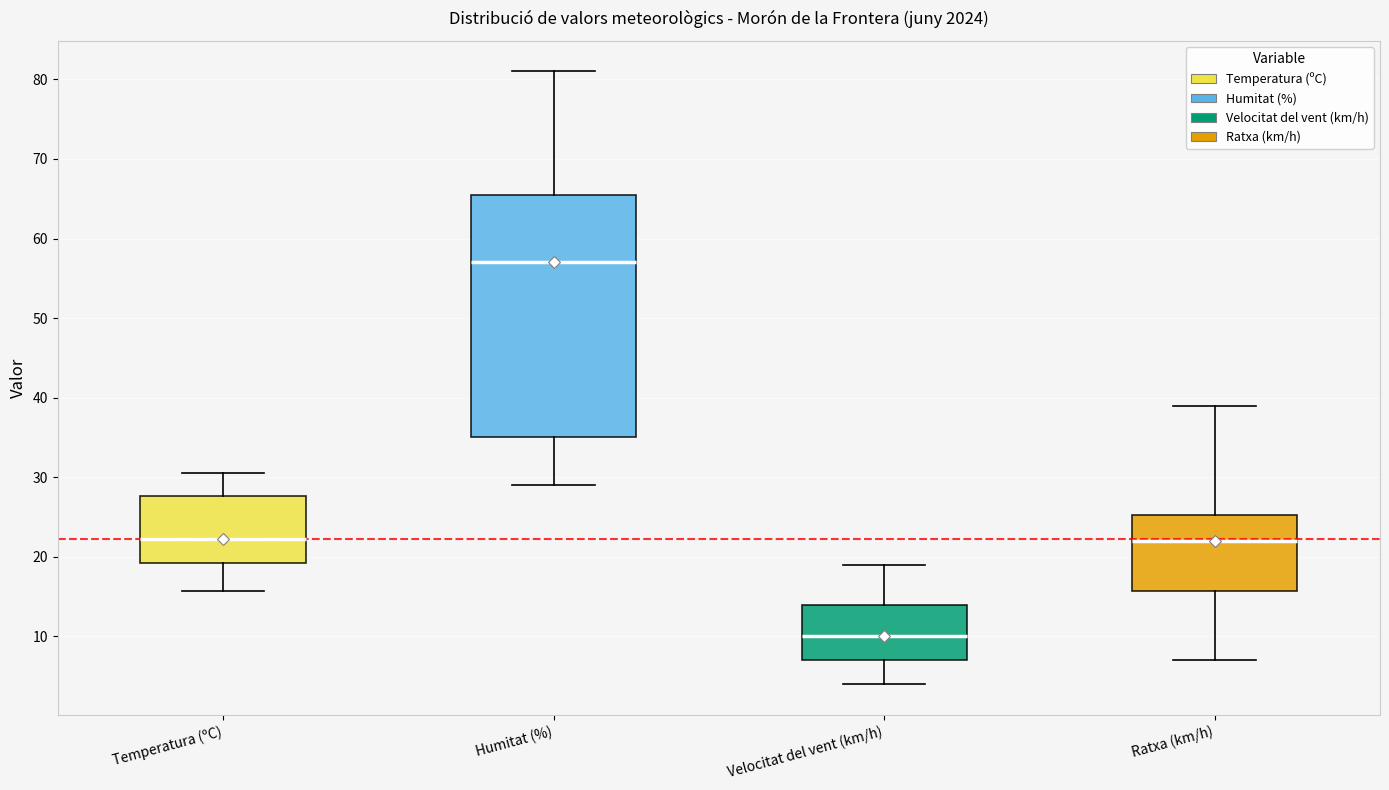

Which box has the lowest median line?

Velocitat del vent (km/h)